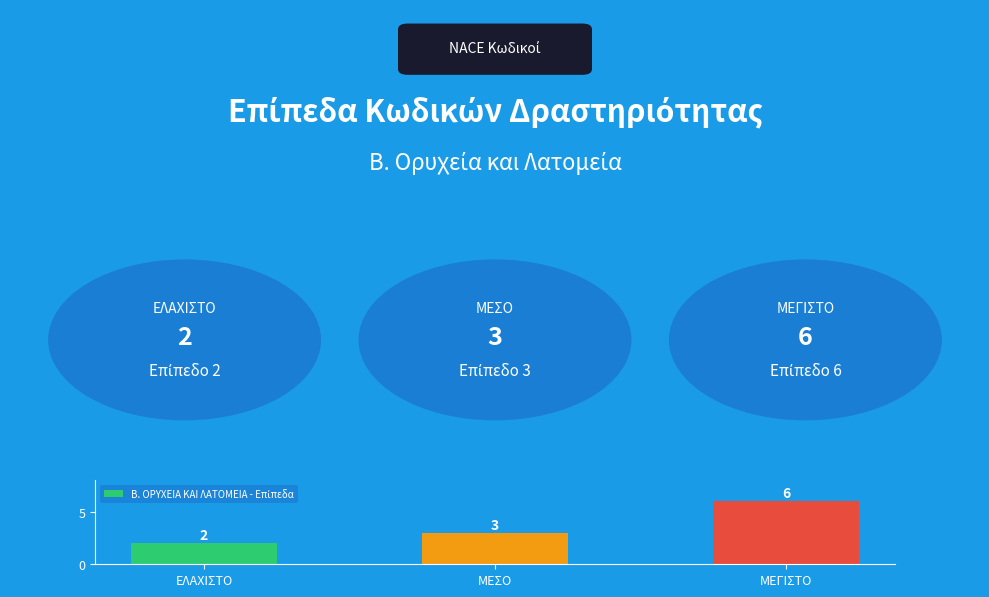

What is the change in value from ΜΕΣΟ to ΜΕΓΙΣΤΟ?

+3